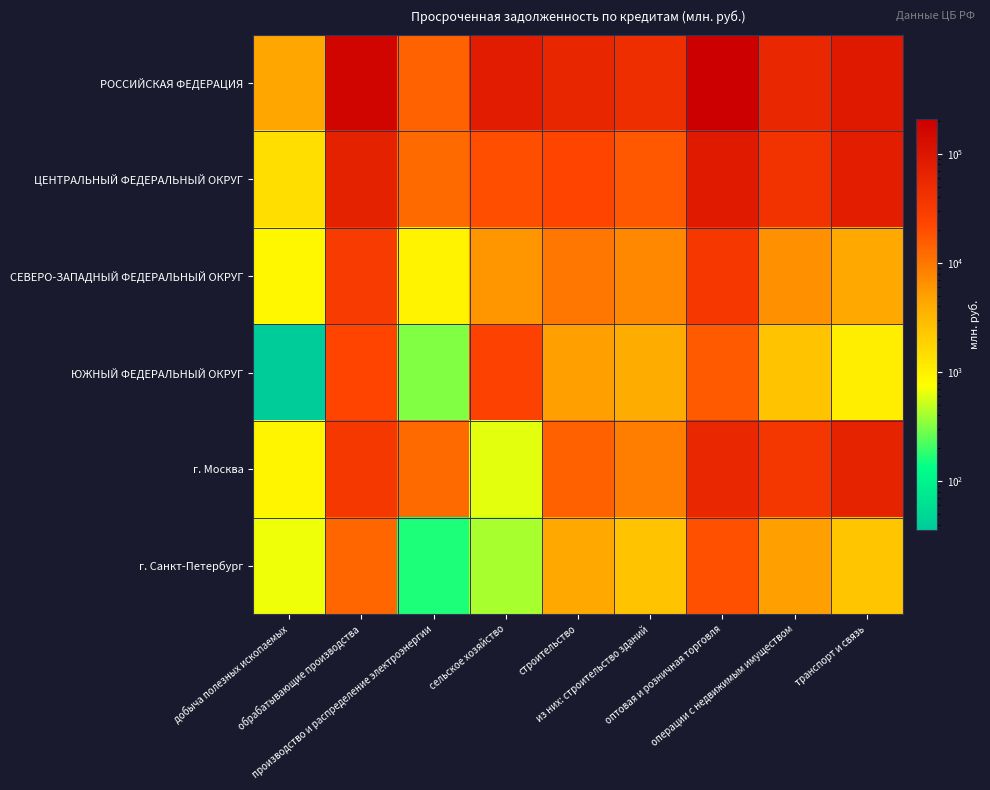

Which series has the largest range (max minus min)?

РОССИЙСКАЯ ФЕДЕРАЦИЯ